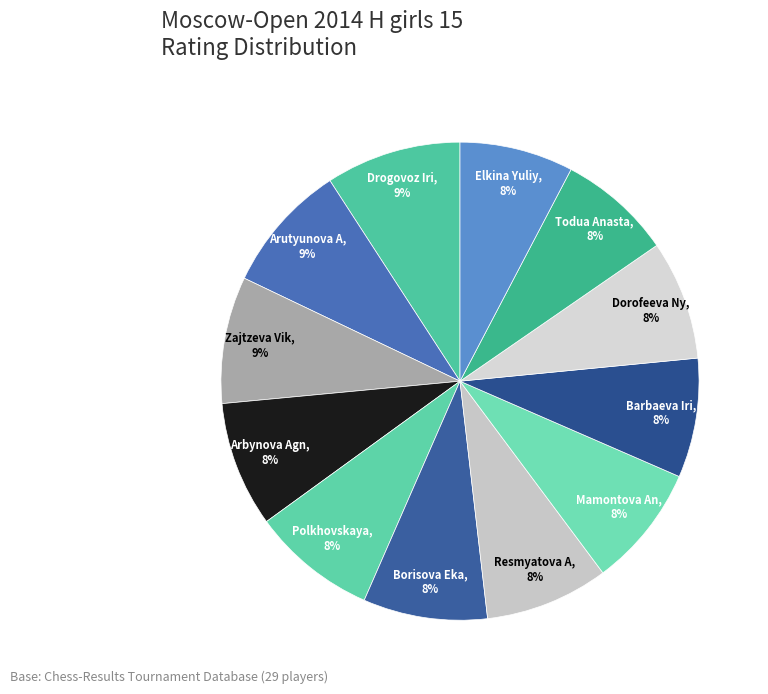

Rank the categories by value from lowest to highest.

Elkina Yuliya, Todua Anastasia, Barbaeva Irina, Dorofeeva Nyurguiaana, Mamontova Anastasia, Resmyatova Antonina, Borisova Ekaterina, Polkhovskaya Polina, Arbynova Agniya, Zajtzeva Viktoria, Arutyunova Asya, Drogovoz Irina